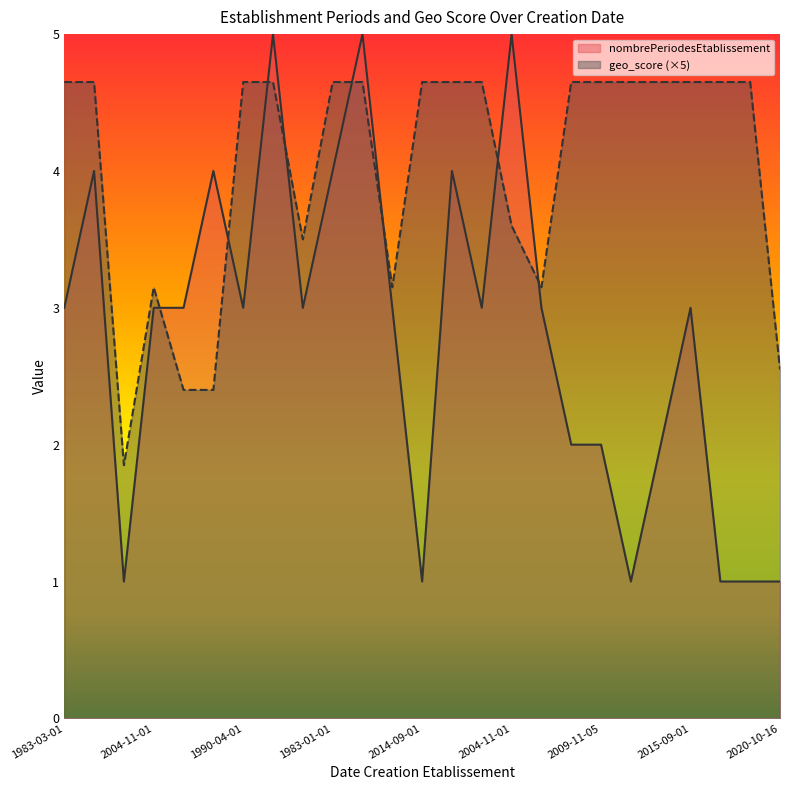

Rank the series by their maximum value, from highest to lowest.

nombrePeriodesEtablissement, geo_score (×5)